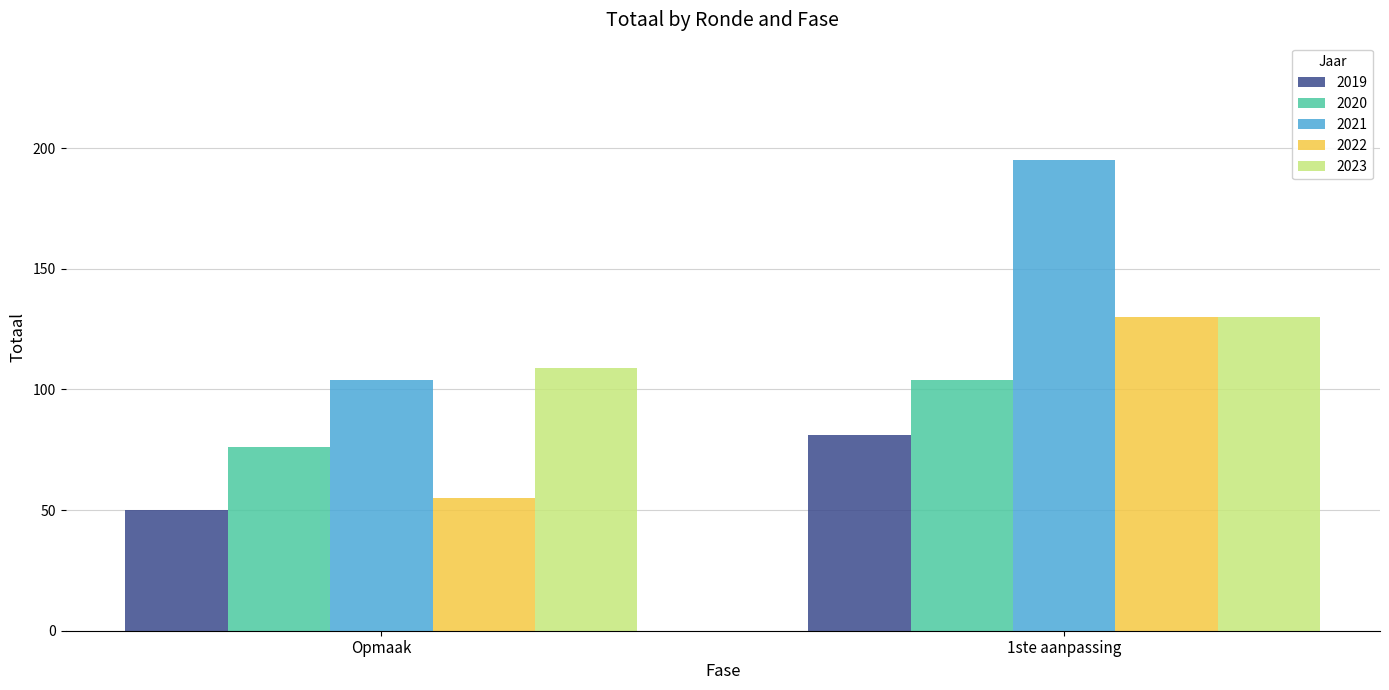

At which category is the sum across all series the highest?

1ste aanpassing